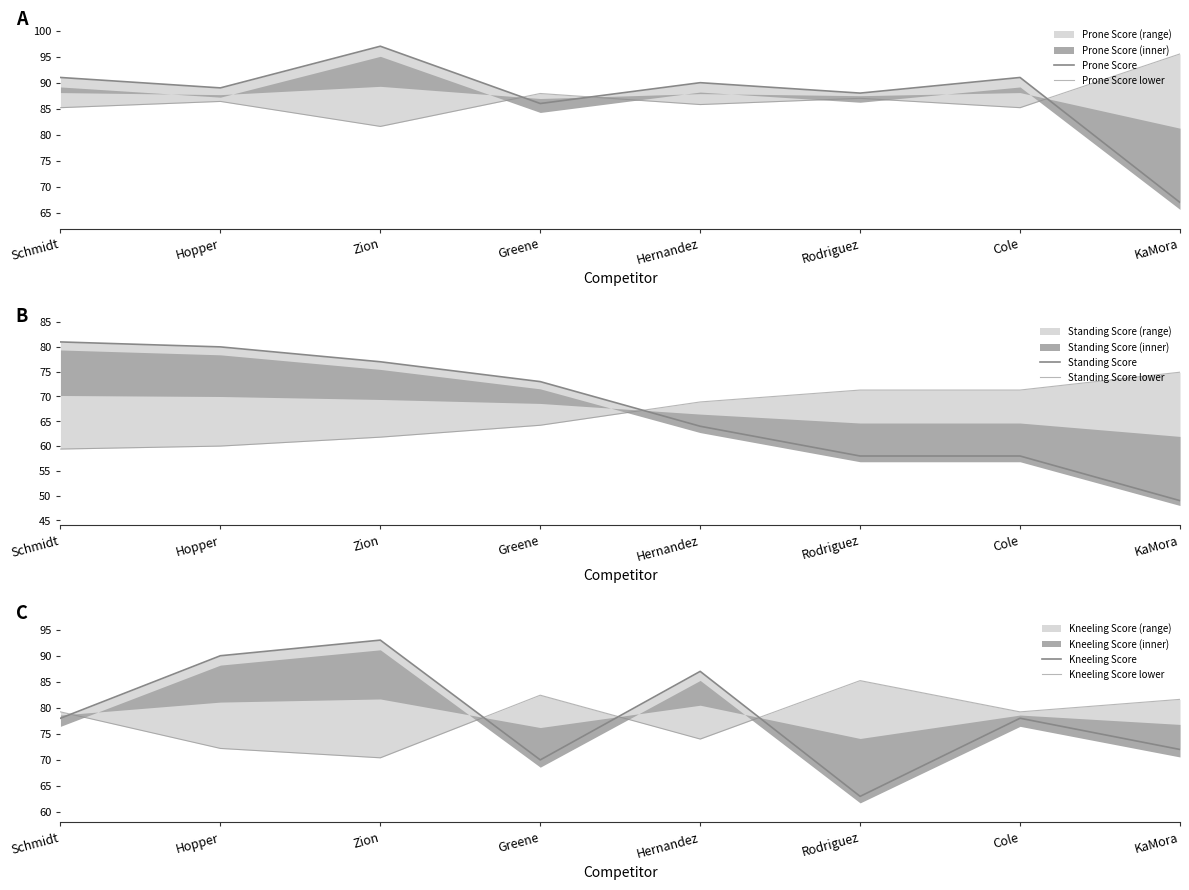

Rank the series by their maximum value, from lowest to highest.

Standing Score lower, Standing Score, Kneeling Score lower, Kneeling Score, Prone Score lower, Prone Score